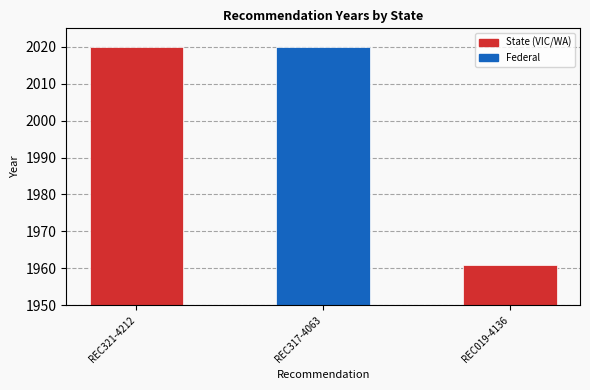

What is the change in value from REC321-4212 to REC019-4136?

-59